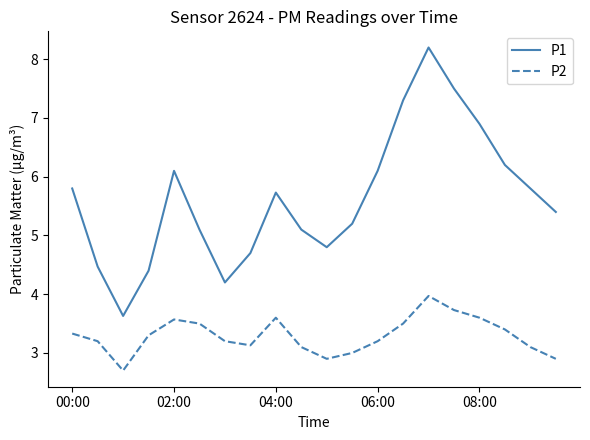

In P2, how many points are higher than both neighbors (excluding endpoints)?

3